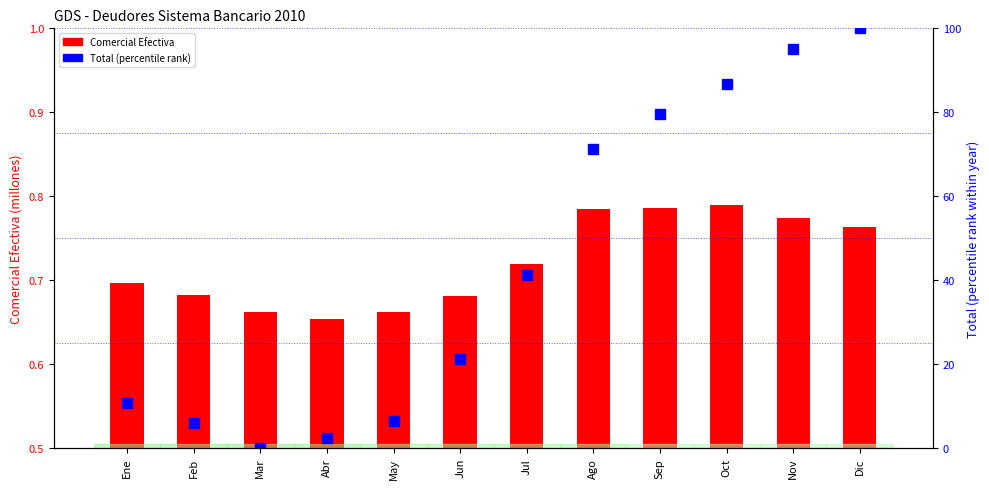

Rank the series by their maximum value, from highest to lowest.

Total (percentile rank), Comercial Efectiva (M)